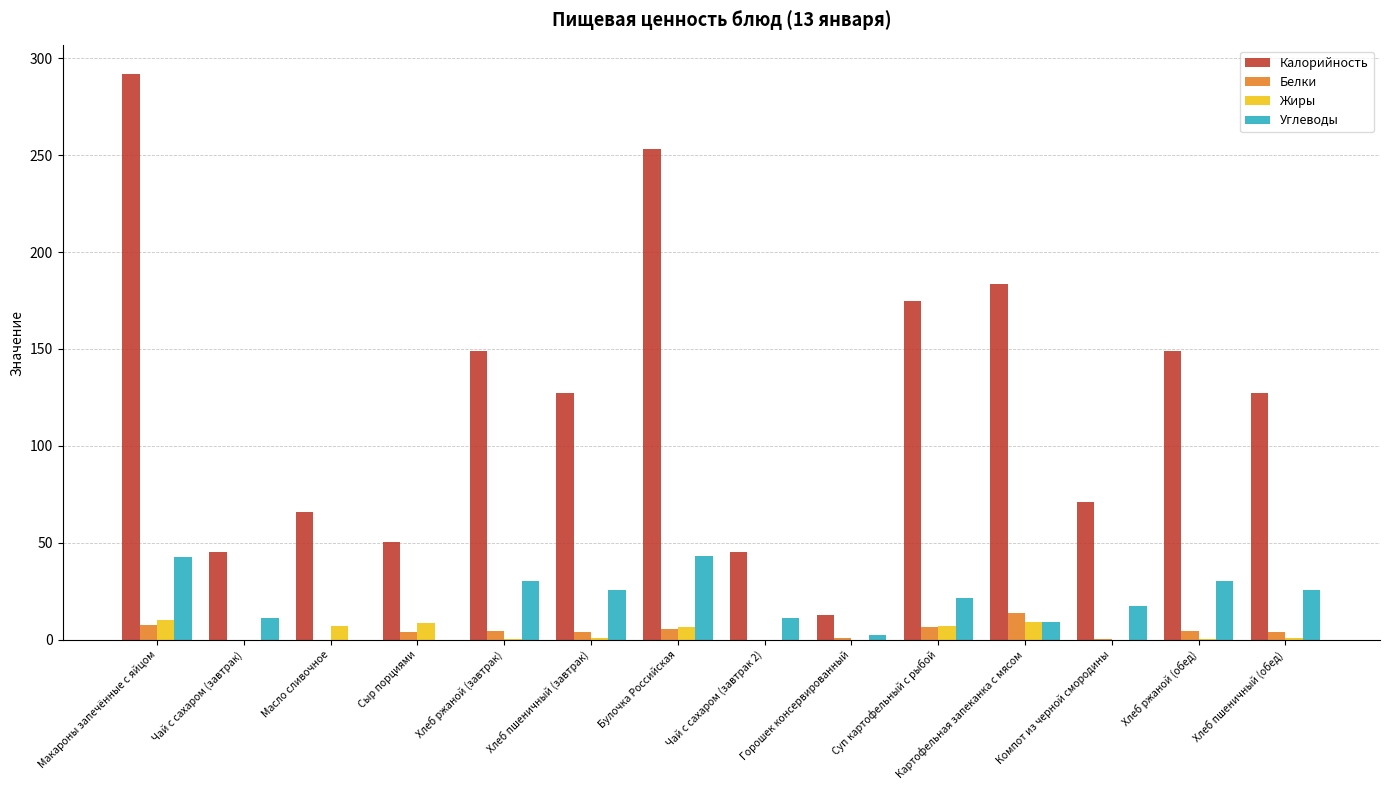

Where does the Белки series first go above 3?

Макароны запечённые с яйцом